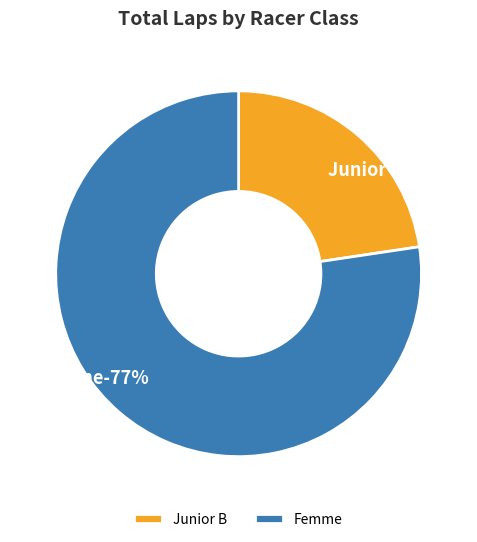

What is the largest slice in the pie chart?

Femme